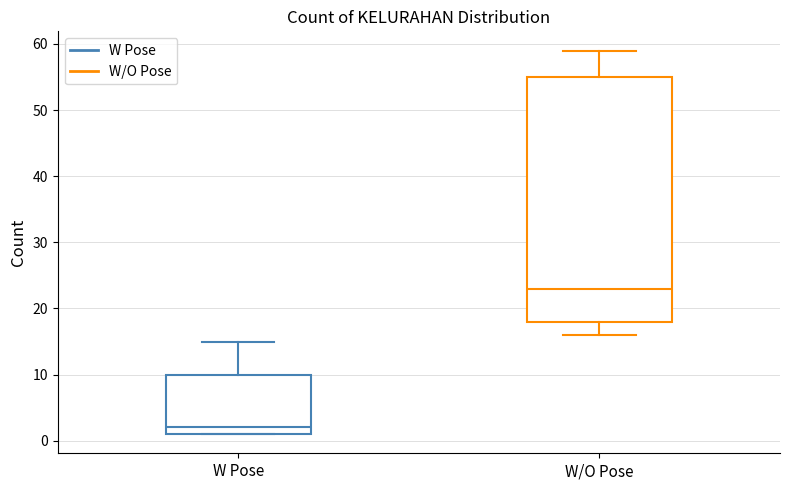

Which box is the tallest, from its lower edge to its upper edge?

W/O Pose